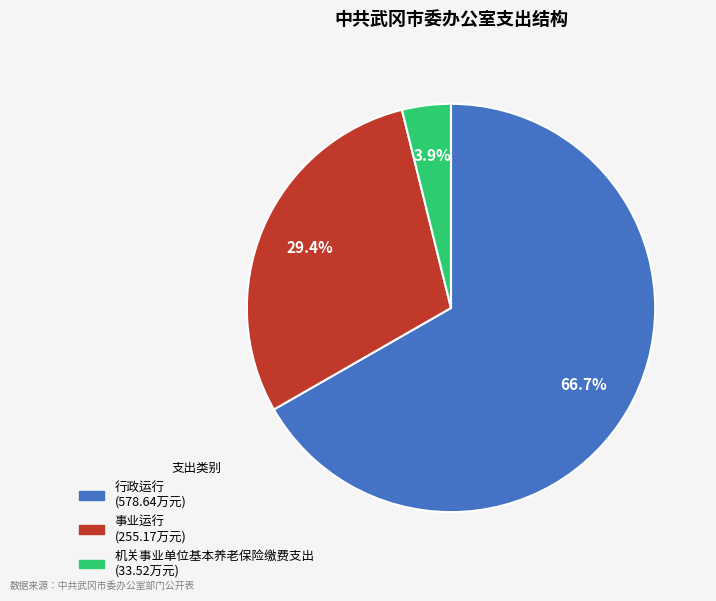

To the nearest percent, what portion does 行政运行 represent?

67%